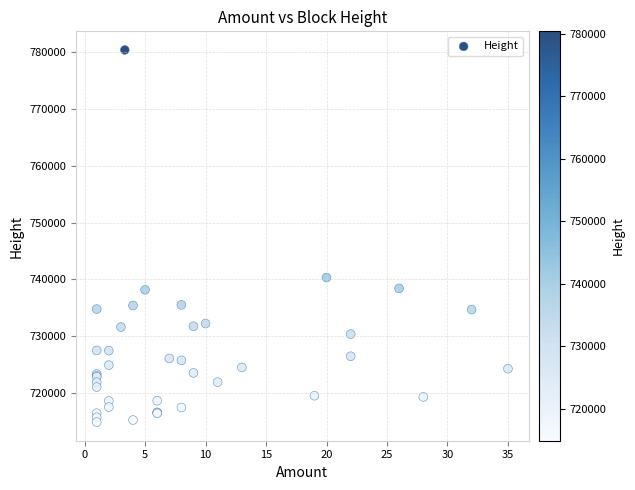

What Y value in the scatter plot is closest to 747629?

740318